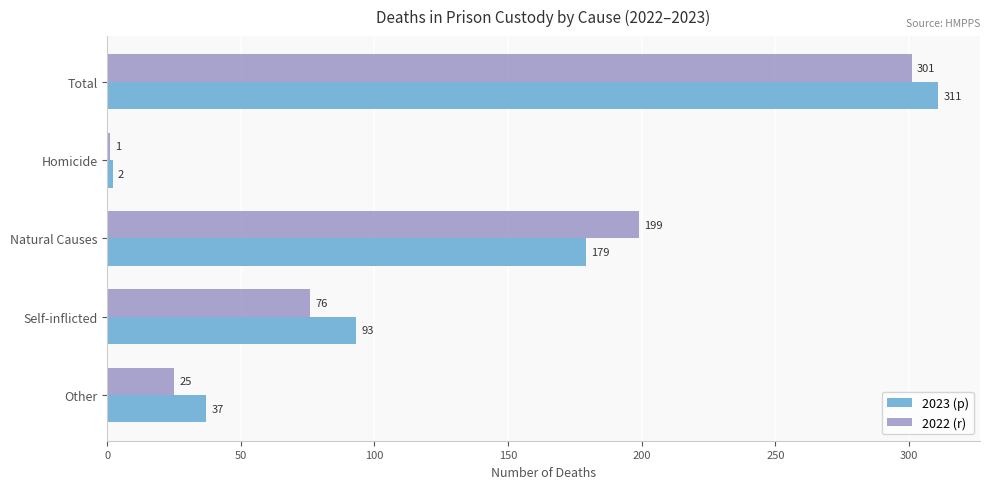

Rank the series by their average value, from highest to lowest.

2023 (p), 2022 (r)